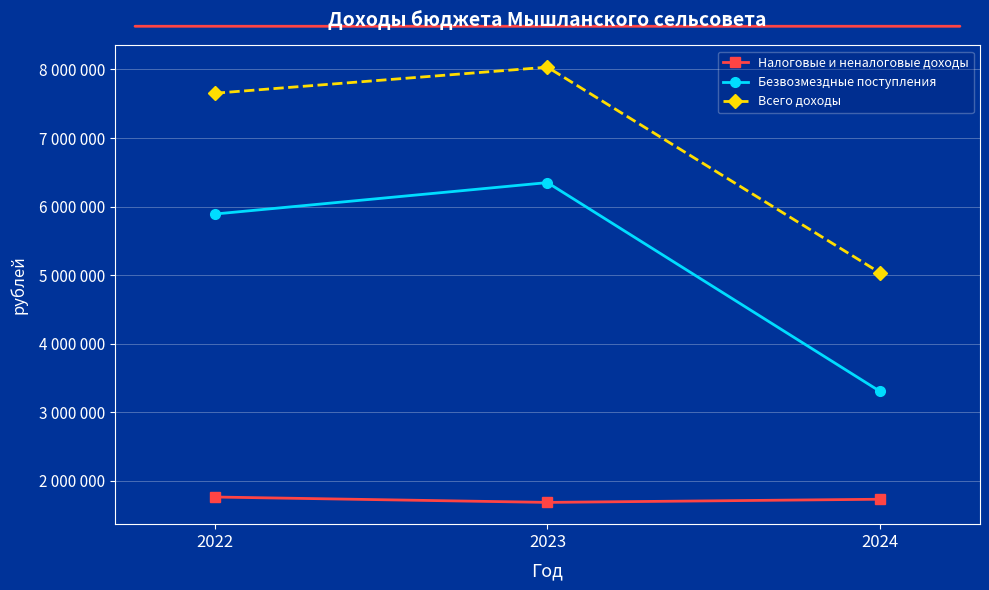

Does the chart have visible grid lines?

Yes